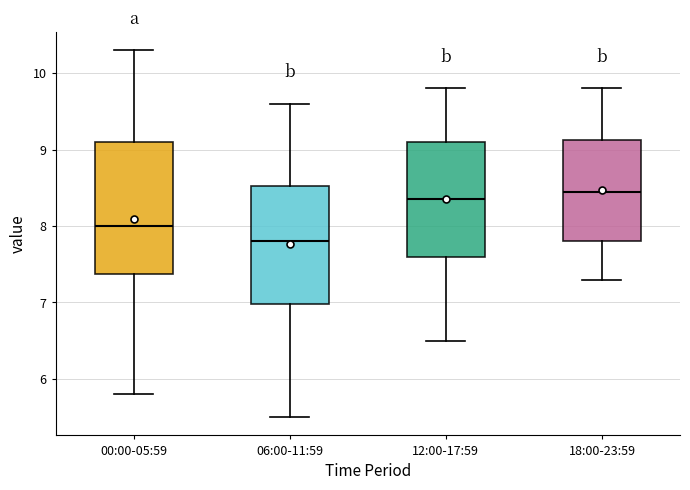

Reading left to right, read every box against the y-axis: the position of its median line, the range the box covers, and the ends of its whiskers. The values are not printed on the chart, so give them approximately, as read against the axis.

00:00-05:59: median 8.0, box 7.4 to 9.1, whiskers 5.8 to 10.3
06:00-11:59: median 7.8, box 7.0 to 8.5, whiskers 5.5 to 9.6
12:00-17:59: median 8.4, box 7.6 to 9.1, whiskers 6.5 to 9.8
18:00-23:59: median 8.5, box 7.8 to 9.1, whiskers 7.3 to 9.8